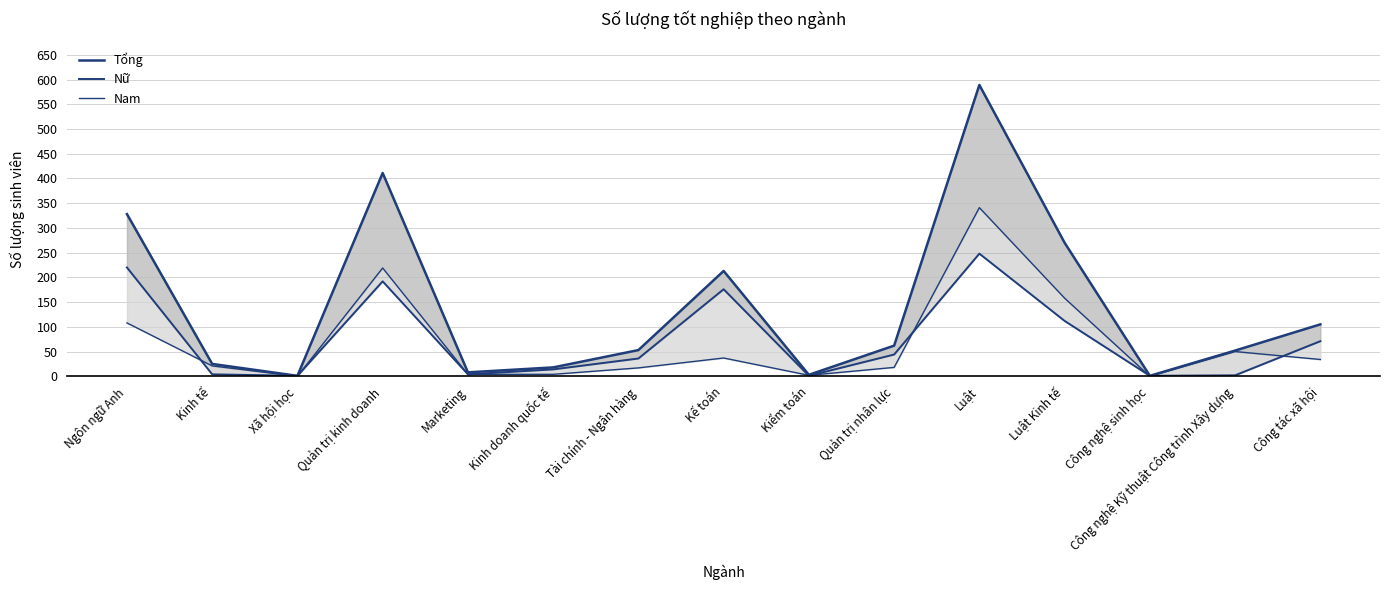

Which label corresponds to the smallest value in the chart?

Xã hội học